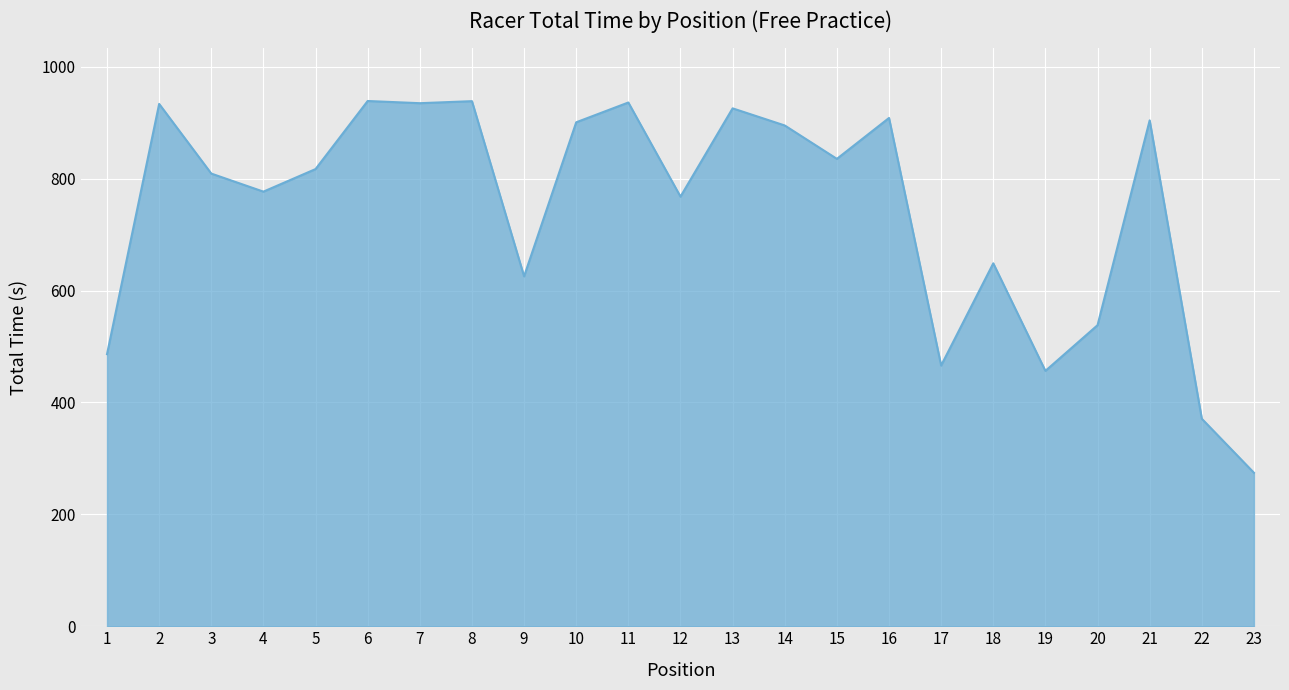

Is it true that the value at 8 is 469.1?

False